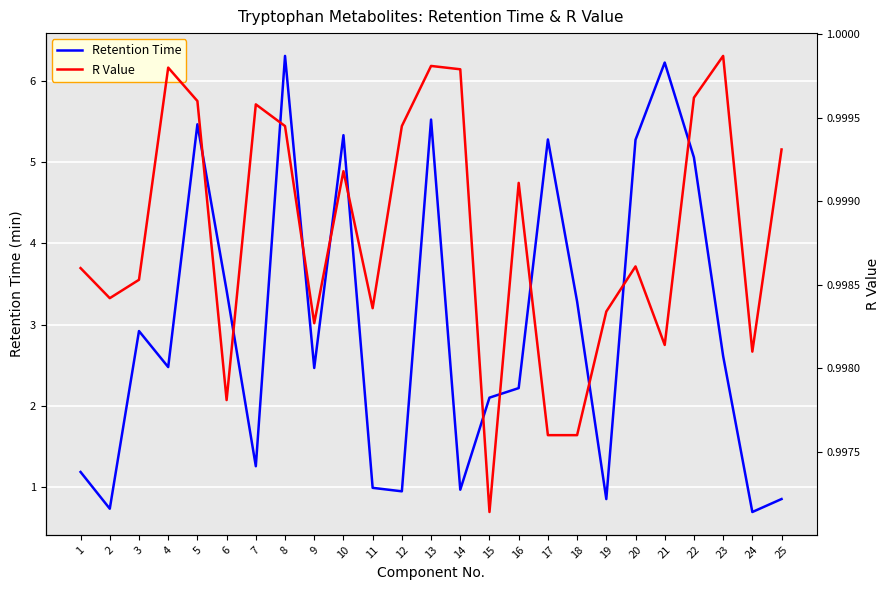

At how many categories does at least one series exceed 3?

10